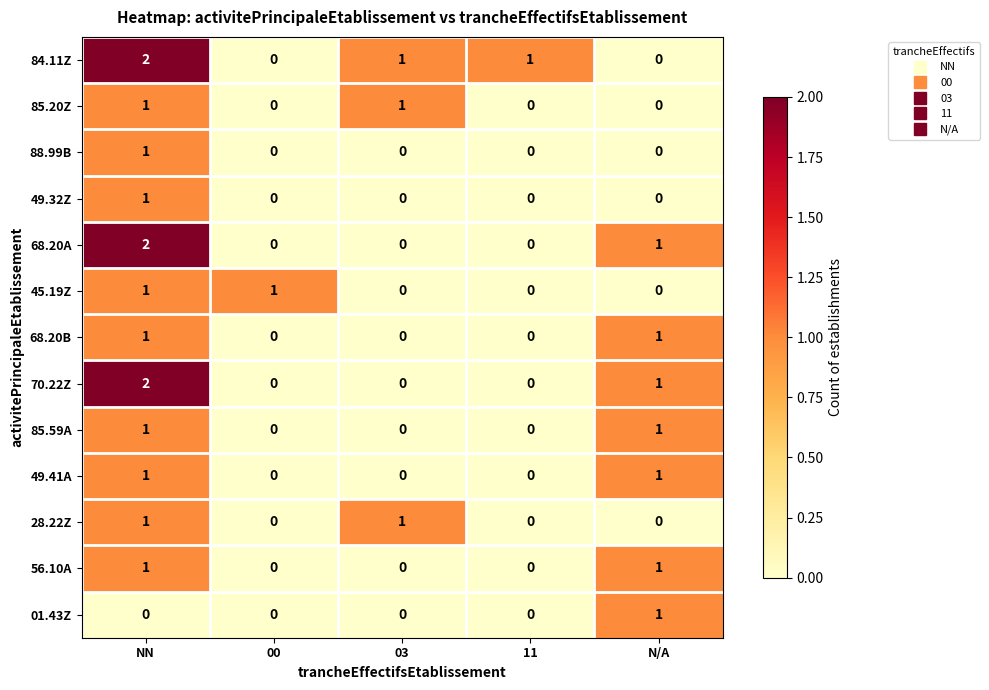

True or false: 70.22Z has a value of 0 at 00.

True